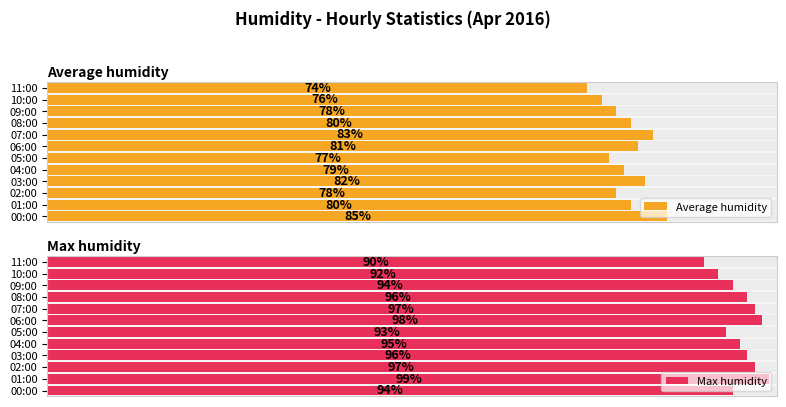

What is the minimum value shown in the chart?

74